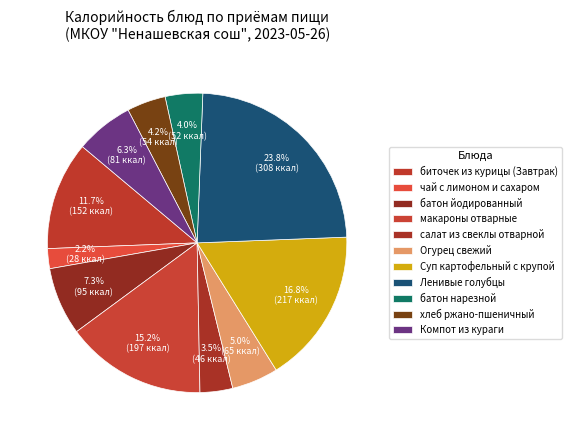

Count the number of slices in the pie.

11